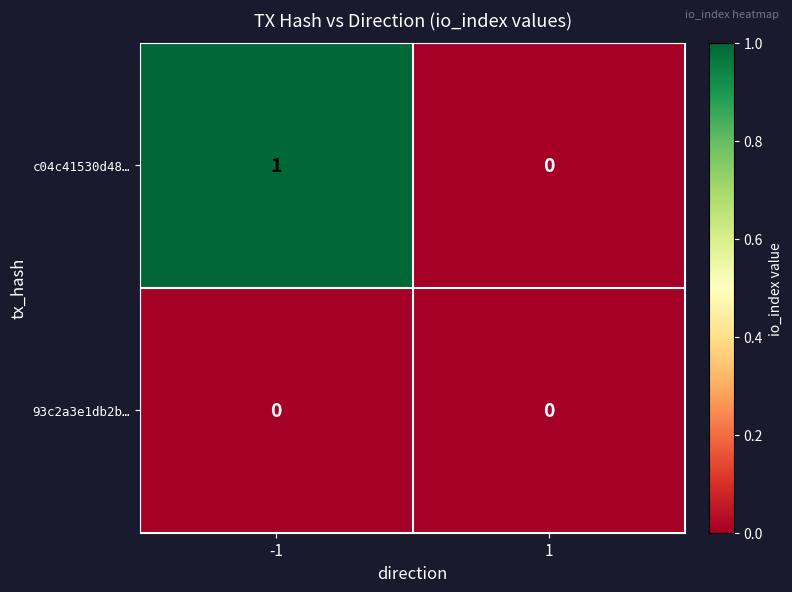

The 93c2a3e1db2b… series shows 0 at -1. True or false?

True